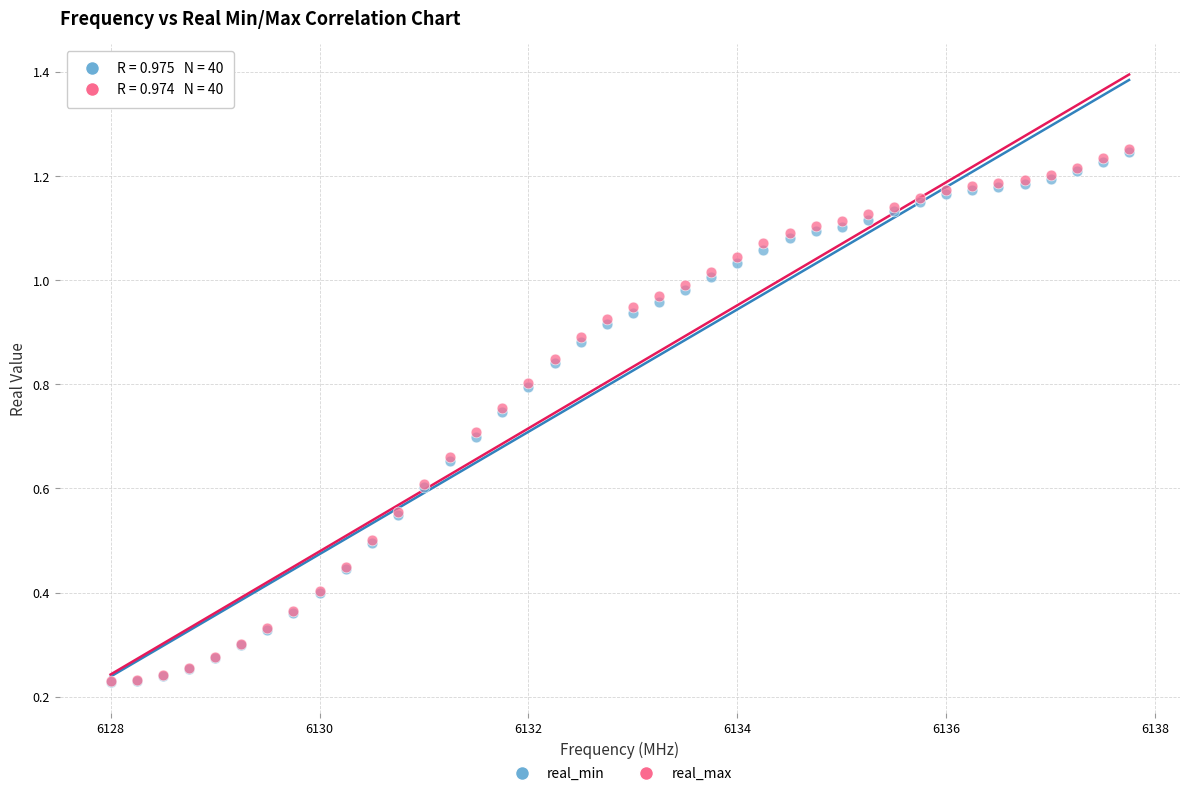

Which series has the largest Y range (max minus min)?

real_max